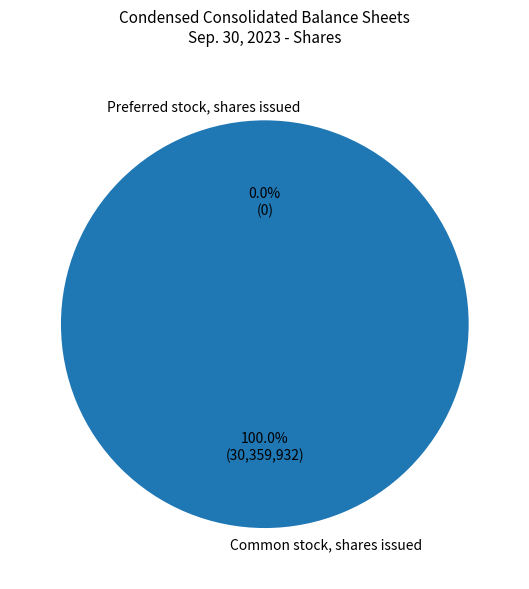

To the nearest percent, what is the difference between the Preferred stock, shares issued and Common stock, shares issued slice percentages?

38%